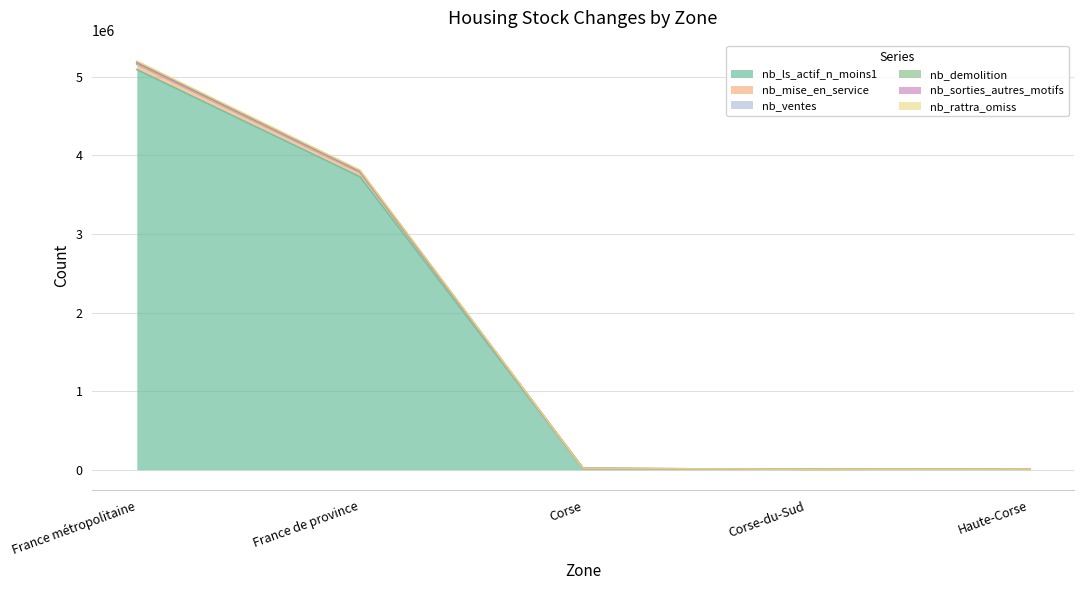

Reading left to right, extract all data points from this chart.

nb_ls_actif_n_moins1: France métropolitaine=5092505	France de province=3728480	Corse=15599	Corse-du-Sud=6613	Haute-Corse=8986
nb_mise_en_service: France métropolitaine=5199970	France de province=3812557	Corse=16001	Corse-du-Sud=6910	Haute-Corse=9091
nb_ventes: France métropolitaine=5186235	France de province=3802094	Corse=15997	Corse-du-Sud=6910	Haute-Corse=9087
nb_demolition: France métropolitaine=5181556	France de province=3798092	Corse=15995	Corse-du-Sud=6909	Haute-Corse=9086
nb_sorties_autres_motifs: France métropolitaine=5170313	France de province=3788496	Corse=15995	Corse-du-Sud=6909	Haute-Corse=9086
nb_rattra_omiss: France métropolitaine=5158092	France de province=3777711	Corse=15915	Corse-du-Sud=6831	Haute-Corse=9084